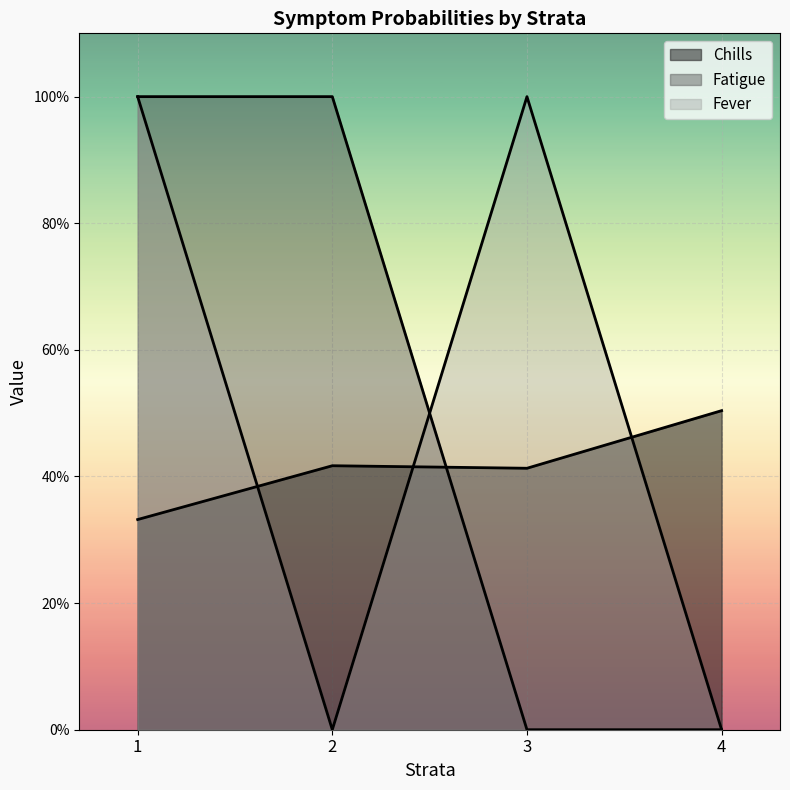

Reading left to right, transcribe all the data shown in this chart.

Chills: 0.3	0.4	0.4	0.5
Fatigue: 1.0	1.0	0.0	0.0
Fever: 1.0	0.0	1.0	0.0